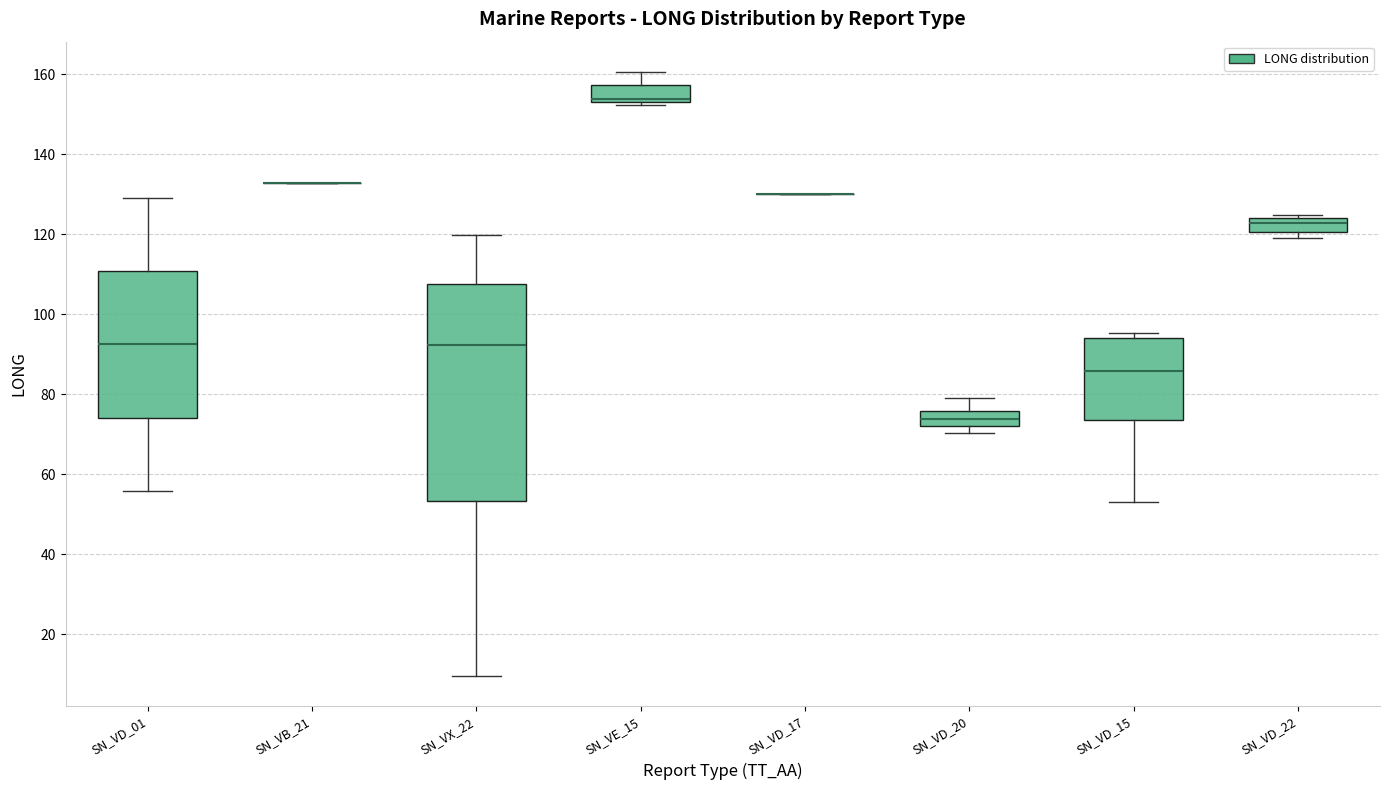

Where does the upper whisker of the box for SN_VX_22 end on the y-axis? The values are not printed on the chart, so give them approximately, as read against the axis.

120